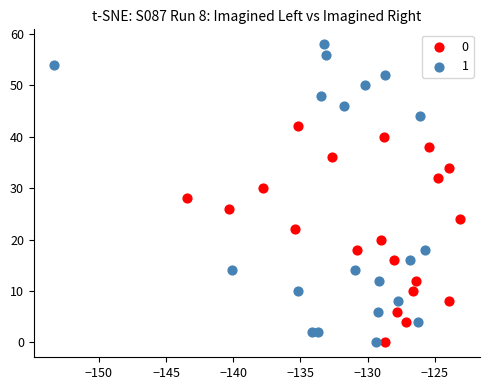

What are all the series names shown in the legend?

0, 1